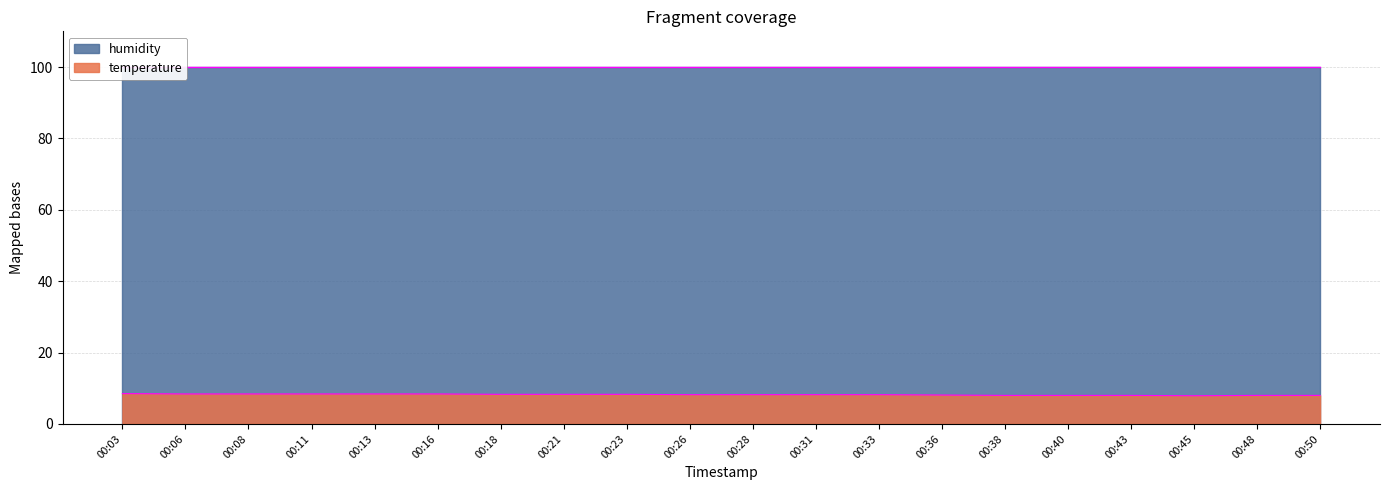

The value of temperature at 00:36 is 8.1. True or false?

True